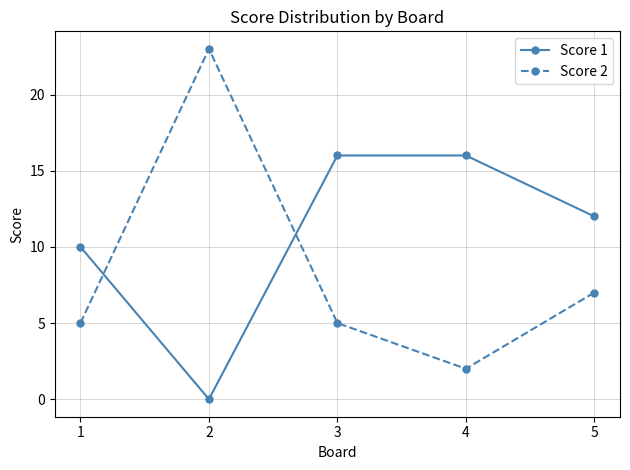

Is it true that Score 1 equals 16 at 4?

True